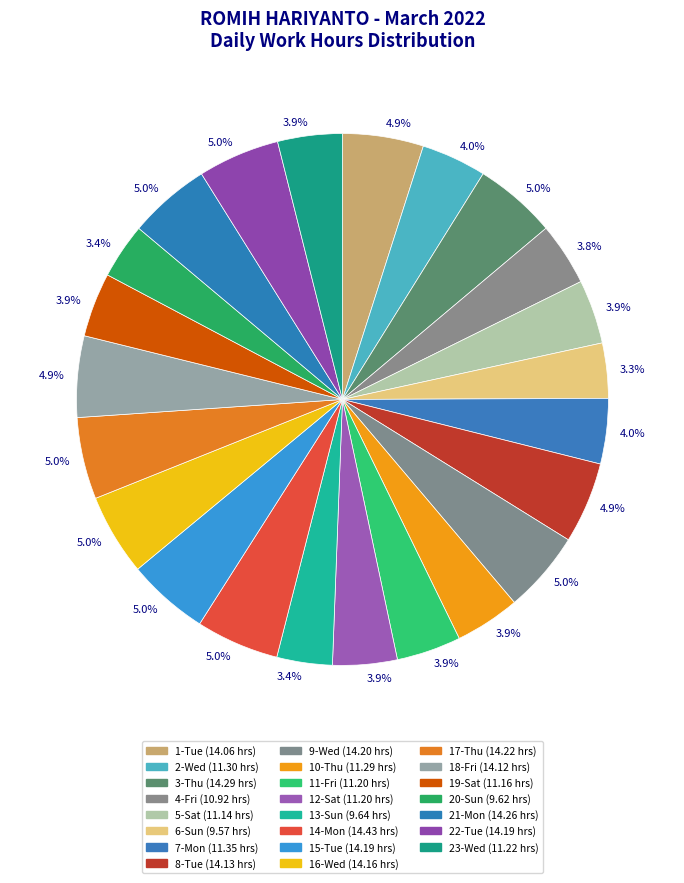

How many slices are in this pie chart?

23